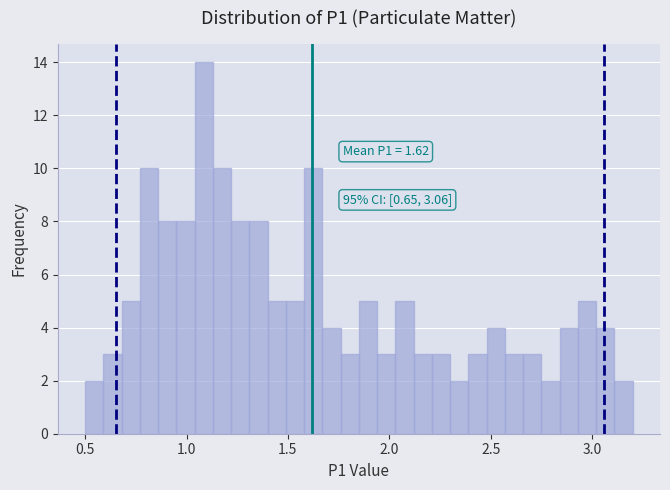

Read against the x-axis, roughly where is the centre of the tallest bar?

1.10